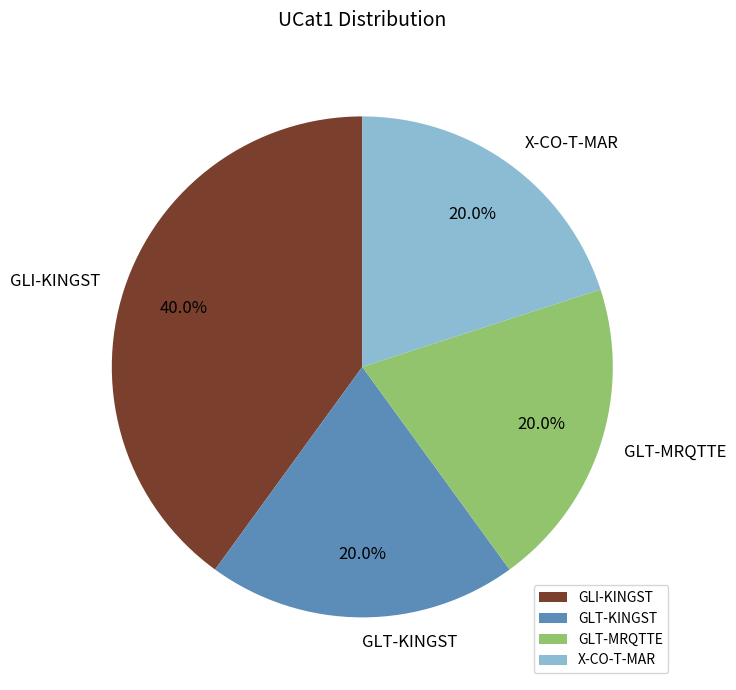

True or false: GLI-KINGST accounts for 40% of the total.

True